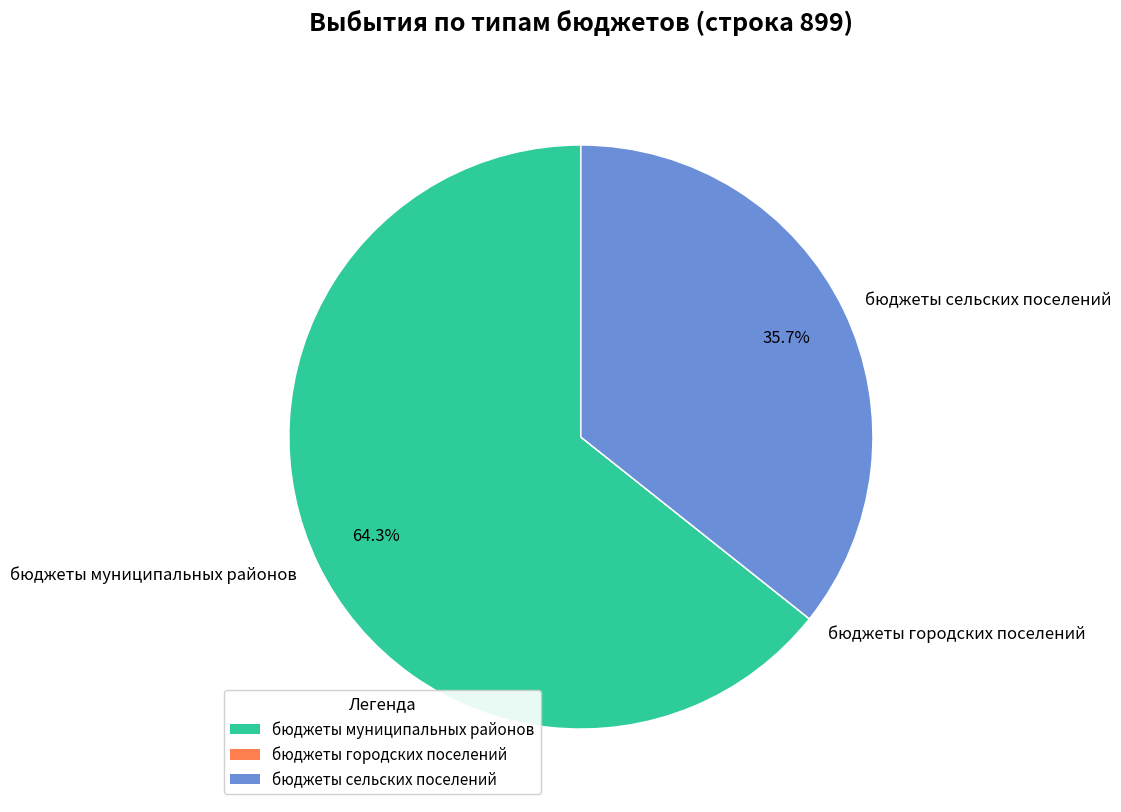

Between бюджеты сельских поселений and бюджеты муниципальных районов, which is larger?

бюджеты муниципальных районов